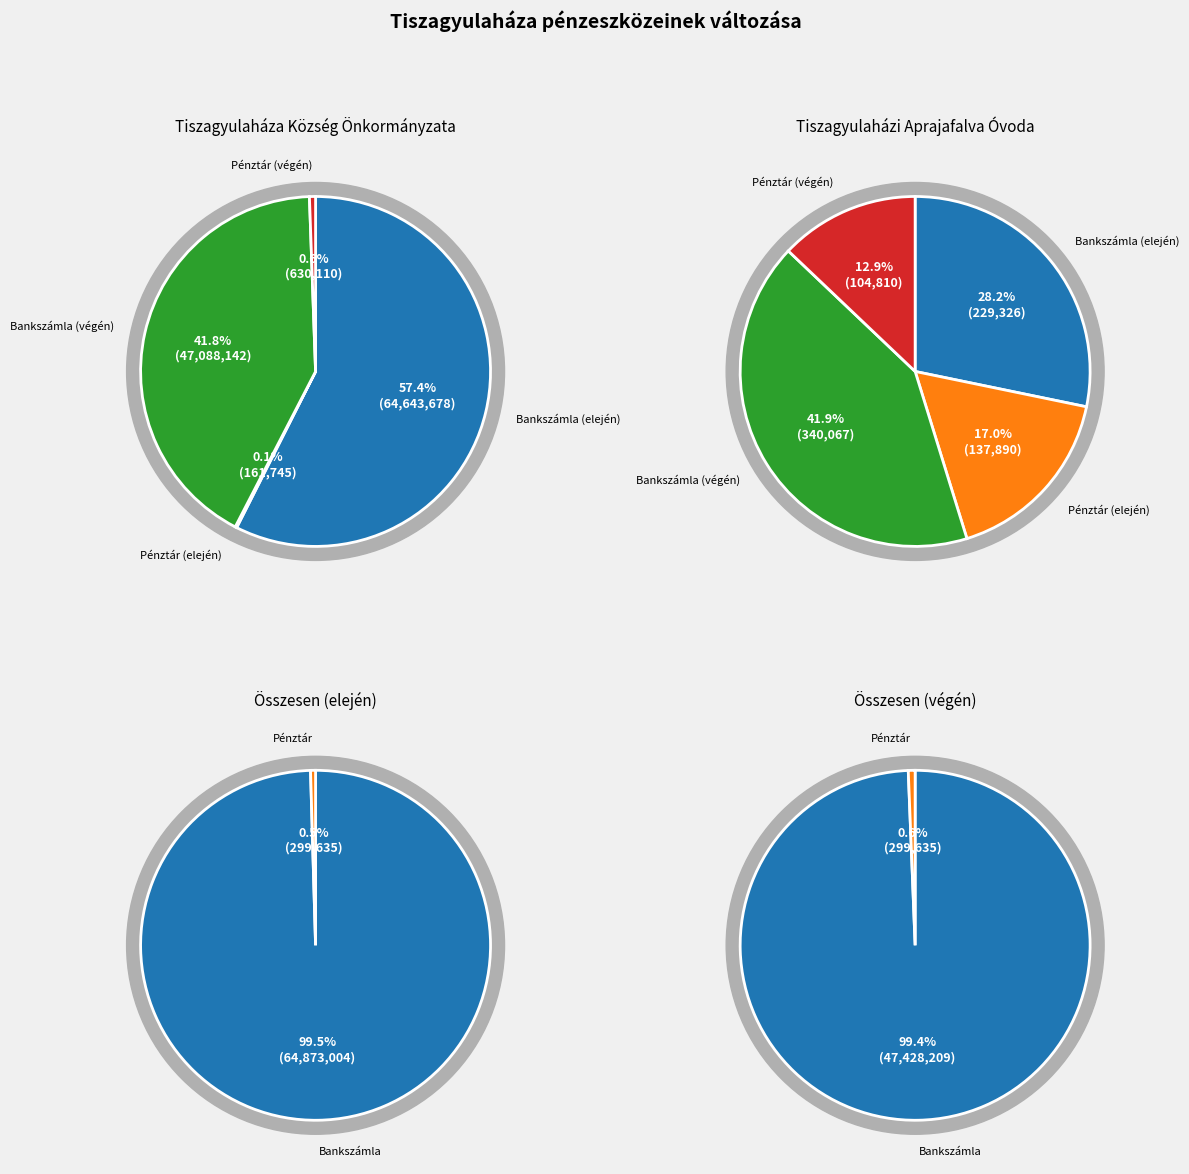

Count the number of slices in the pie.

4